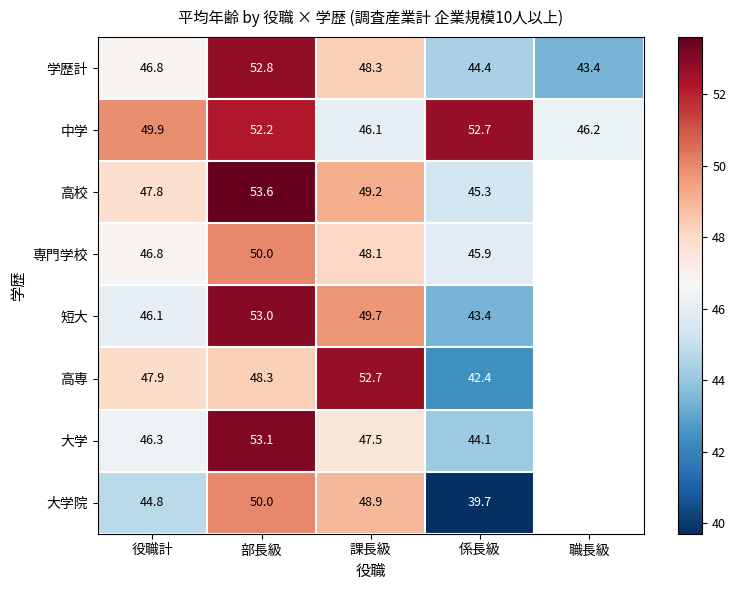

What is the total value across all series at 課長級?

390.5